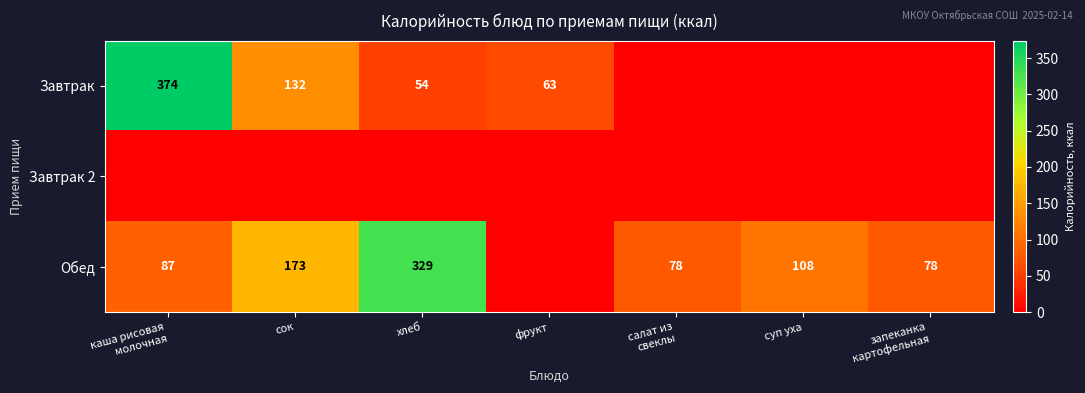

Is it true that Завтрак equals 69 at сок?

False